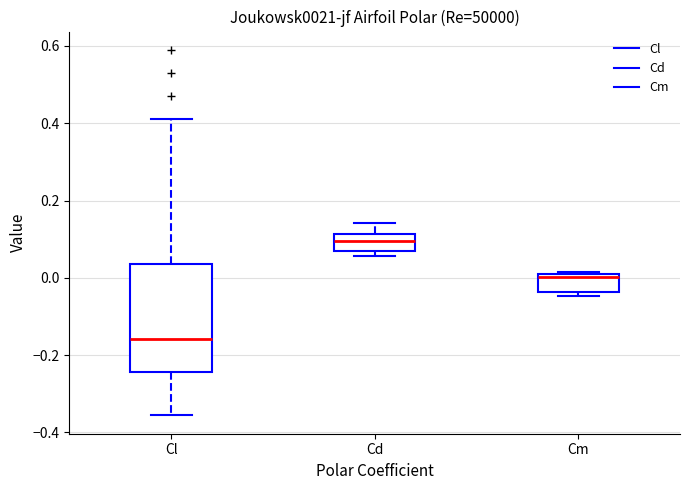

Where does the upper whisker of the box for Cd end on the y-axis? The values are not printed on the chart, so give them approximately, as read against the axis.

0.14